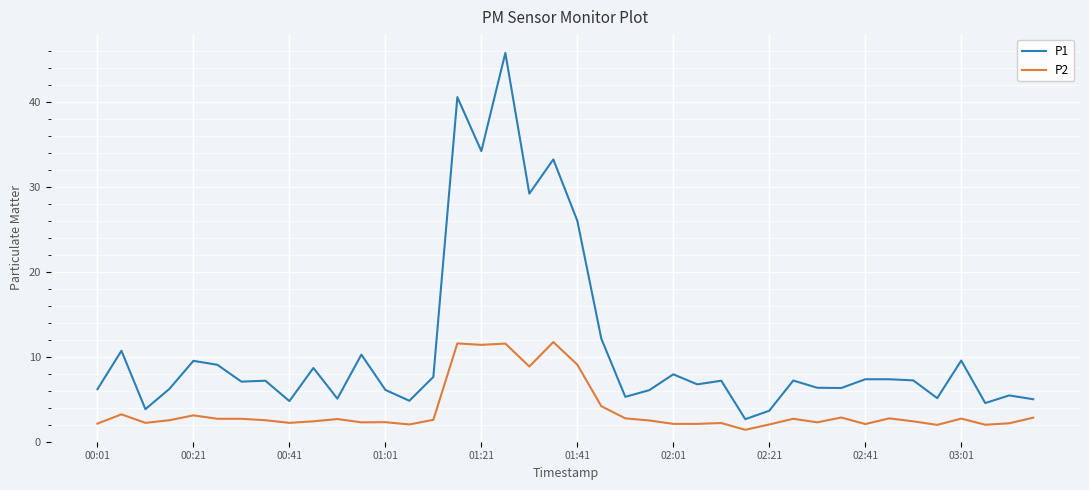

How many interior local valleys does the P1 series have?

13